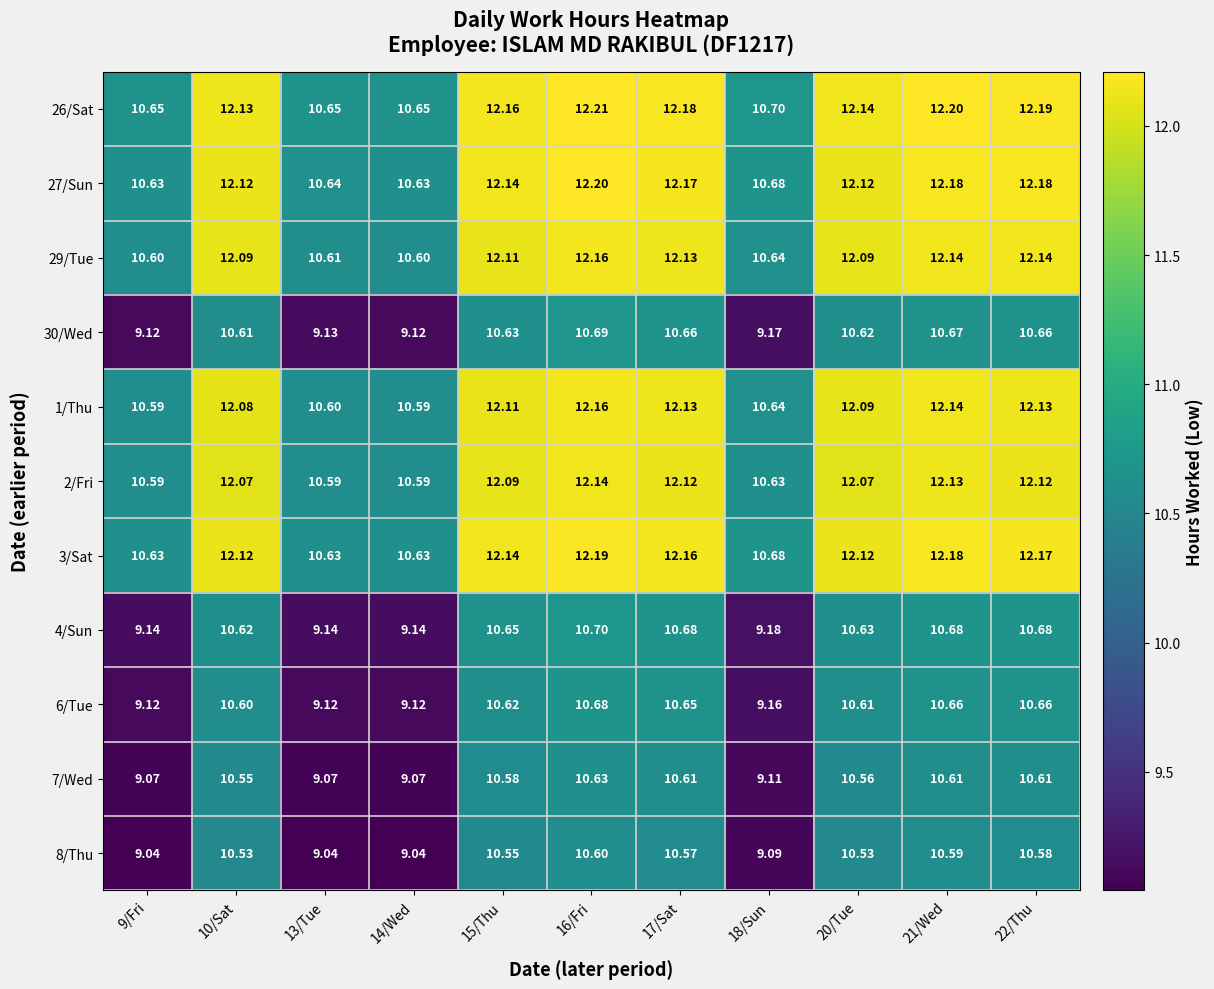

Is the value of 3/Sat at 13/Tue greater than the value of 26/Sat at 10/Sat?

No